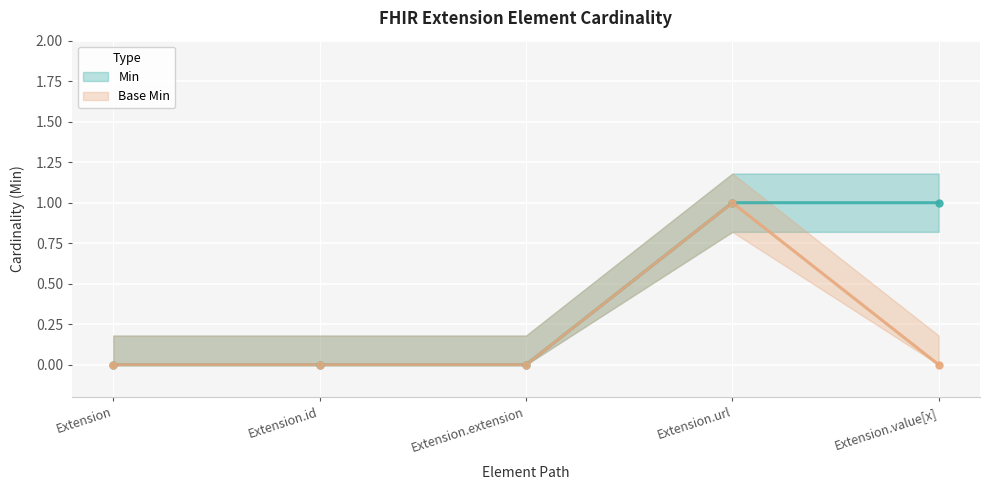

What is the difference between the maximum and second lowest values in the Base Min series?

1